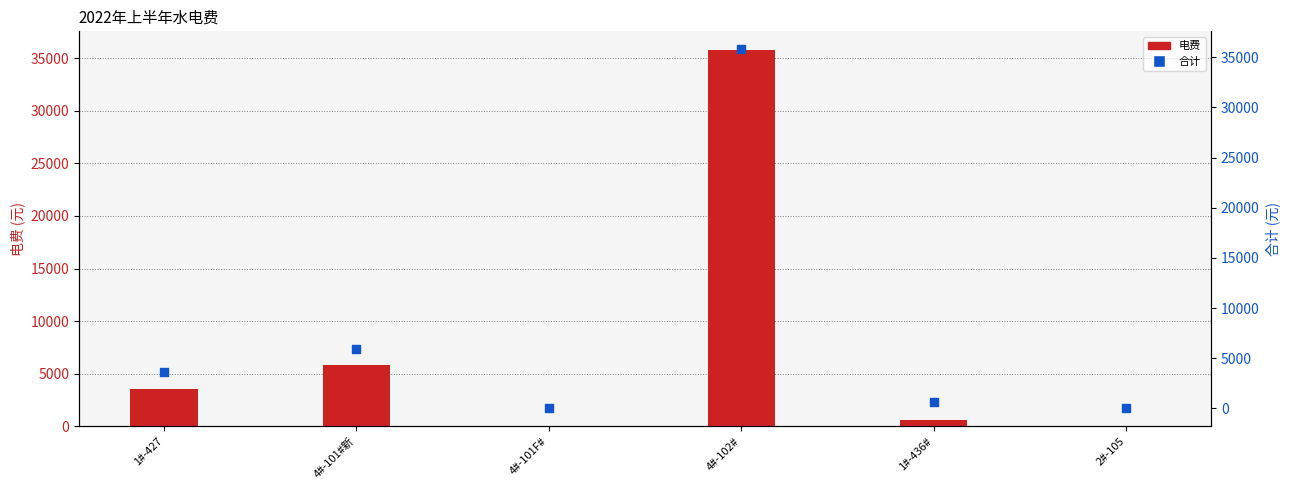

What are all the series names shown in the legend?

电费, 合计